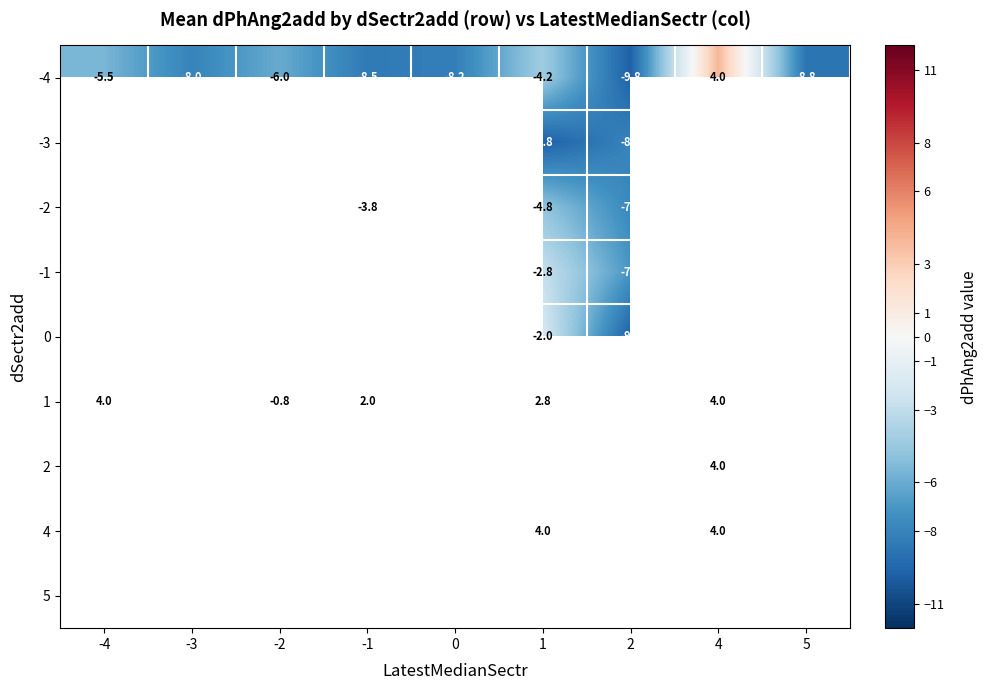

The 4 series shows 4.0 at 4. True or false?

True